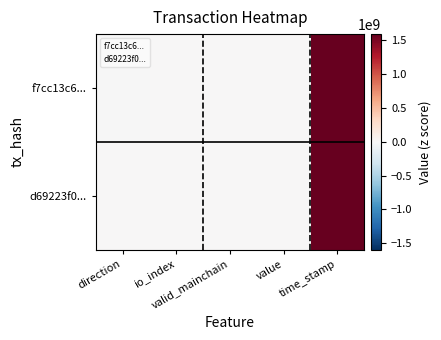

Between value and direction, which is larger?

value